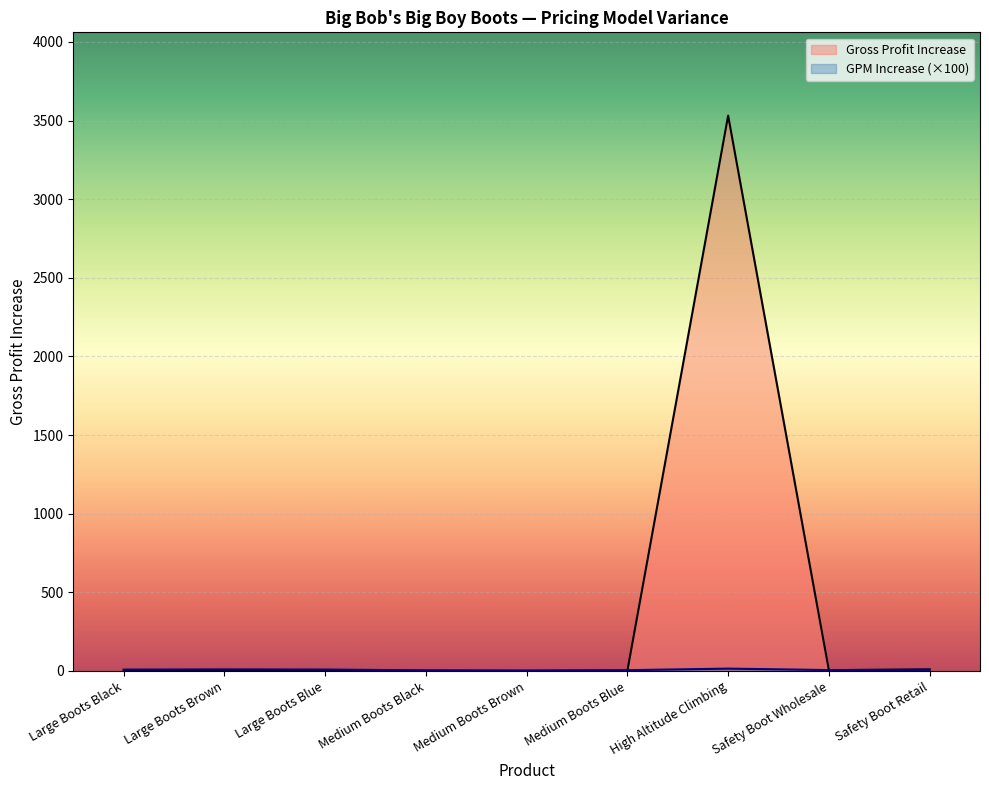

True or false: GPM Increase has more than 0 points higher than both neighbors.

True